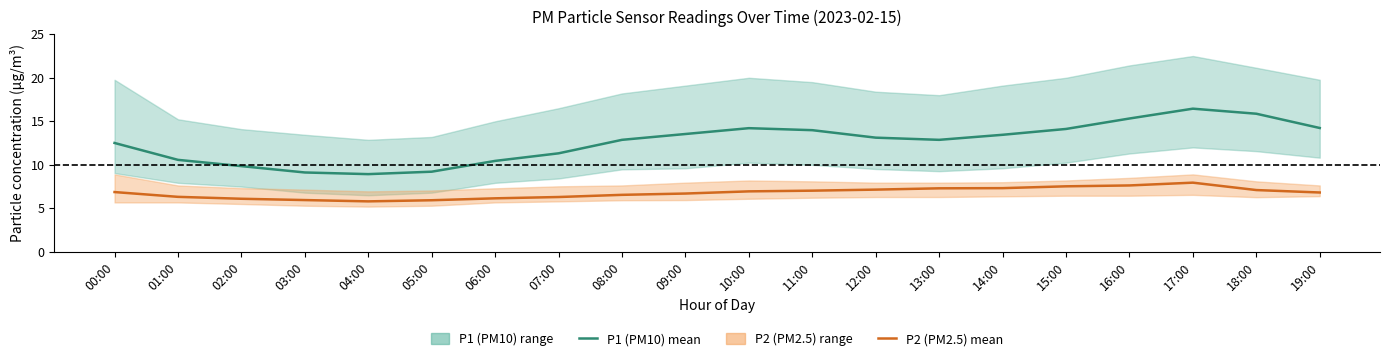

At which category is the sum across all series the highest?

17:00